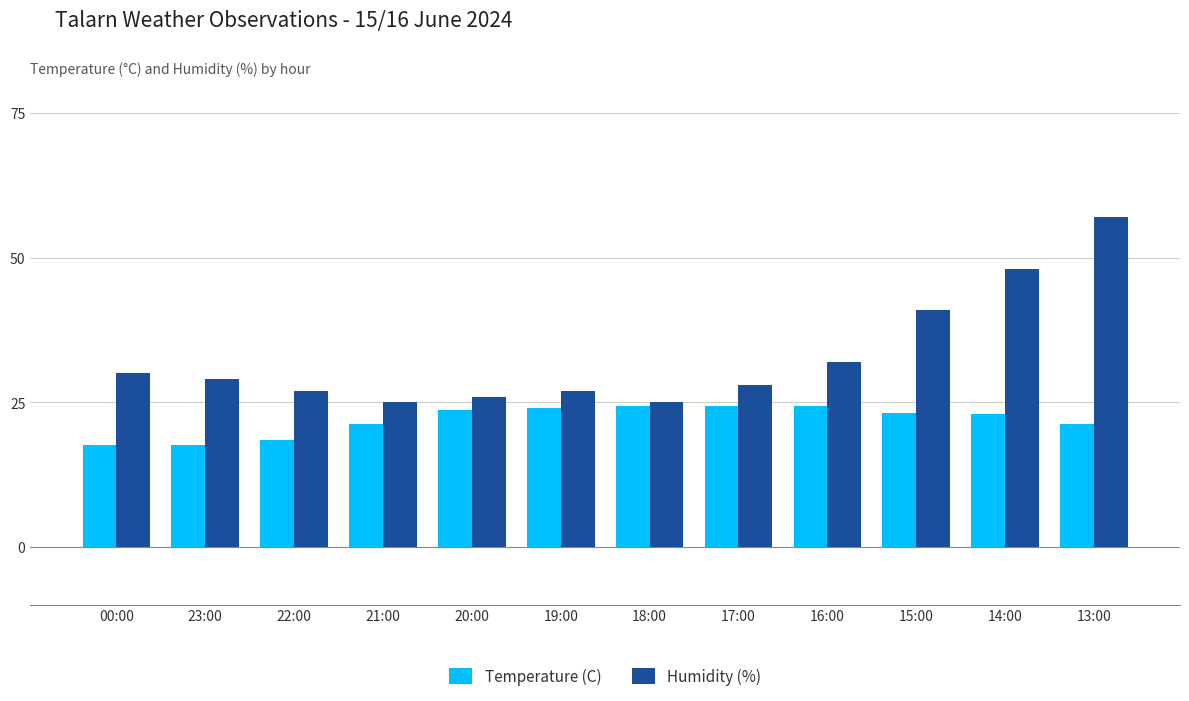

What is the sum of the Humidity (%) values at 18:00 and 13:00?

82.0